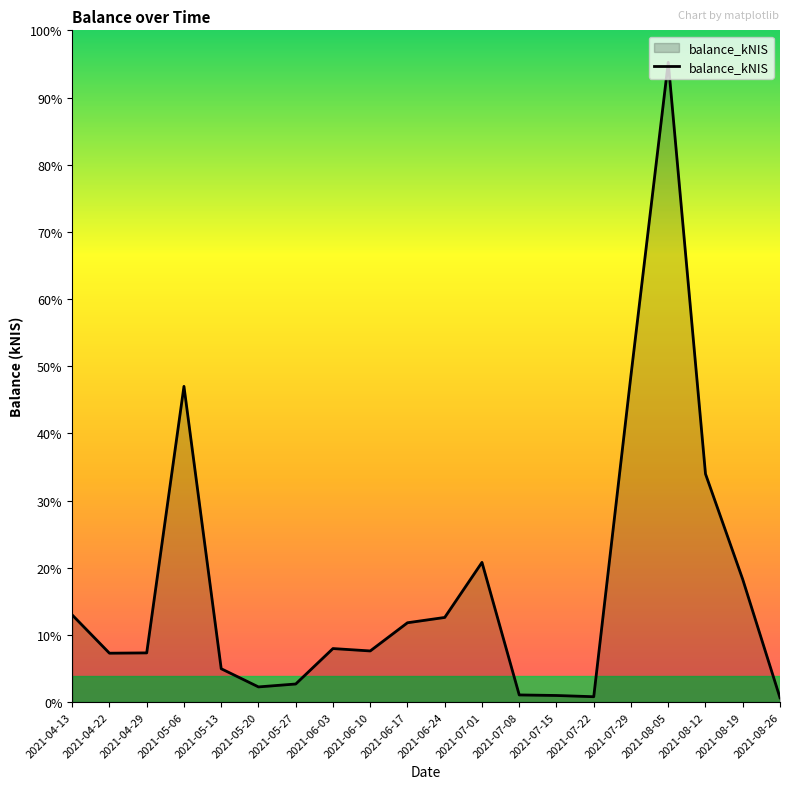

Does the chart display data point markers on the line(s)?

No